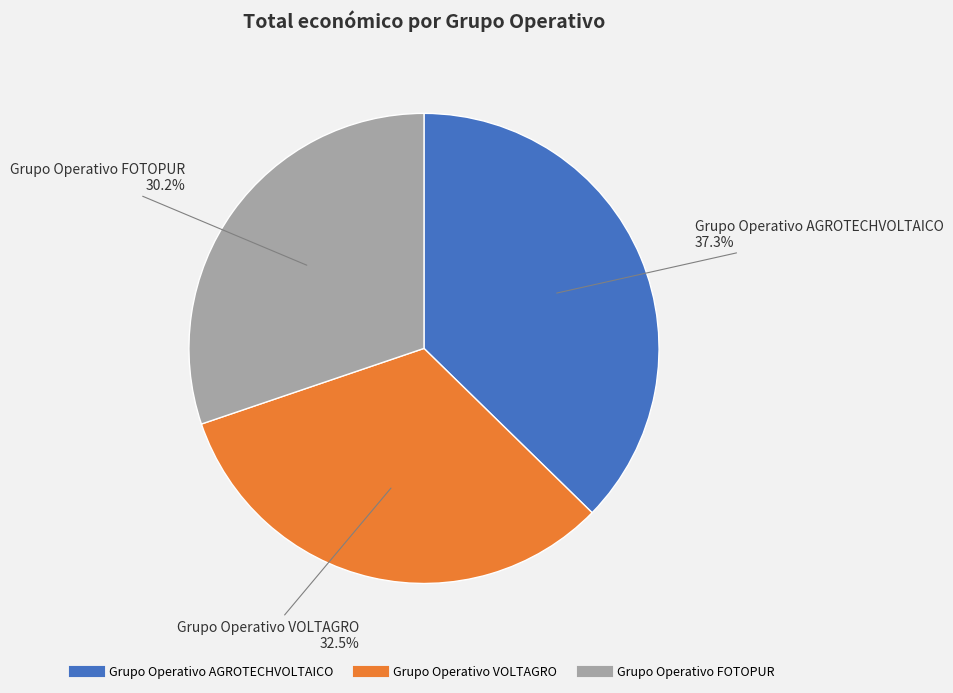

Rank the categories by value from lowest to highest.

Grupo Operativo FOTOPUR, Grupo Operativo VOLTAGRO, Grupo Operativo AGROTECHVOLTAICO